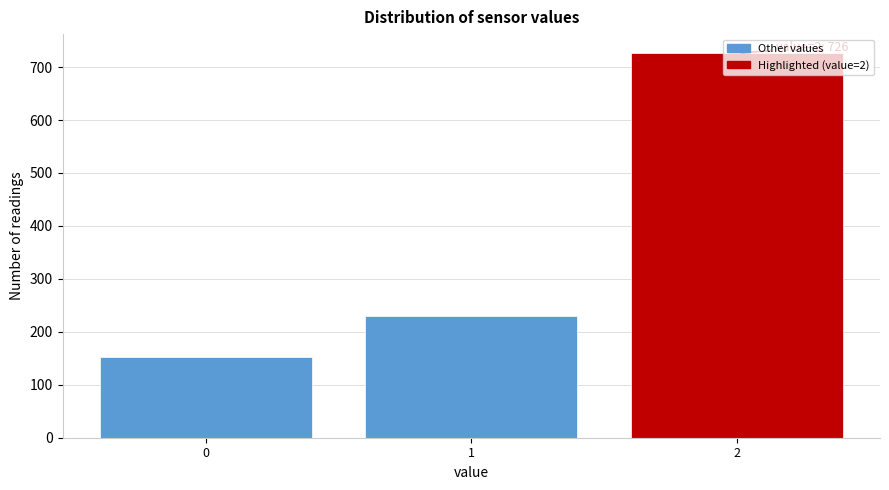

List the labels in order of value, smallest first.

0, 1, 2